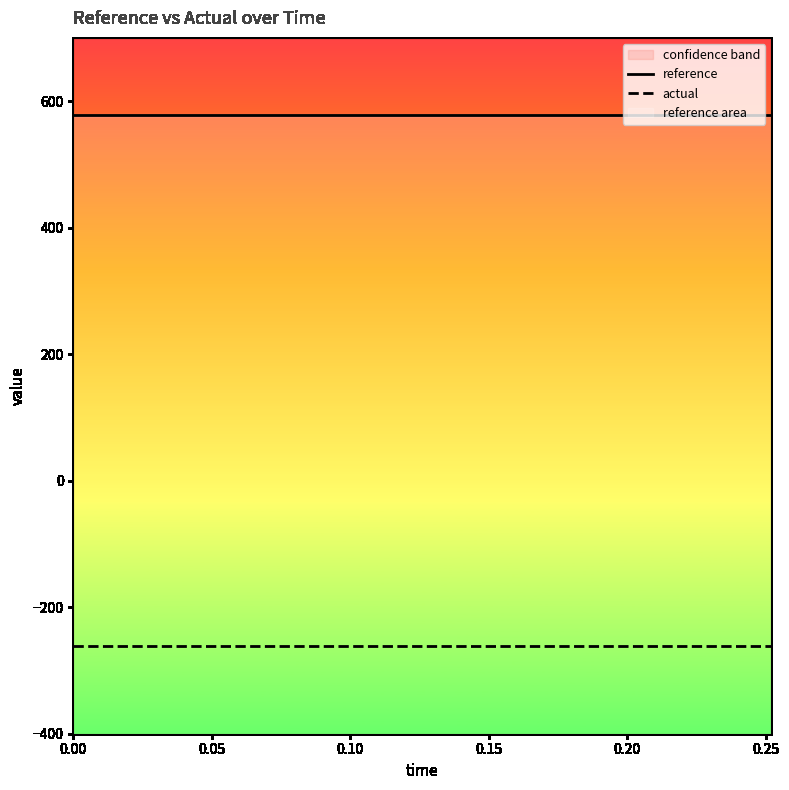

True or false: reference has more than 2 interior local peaks.

False